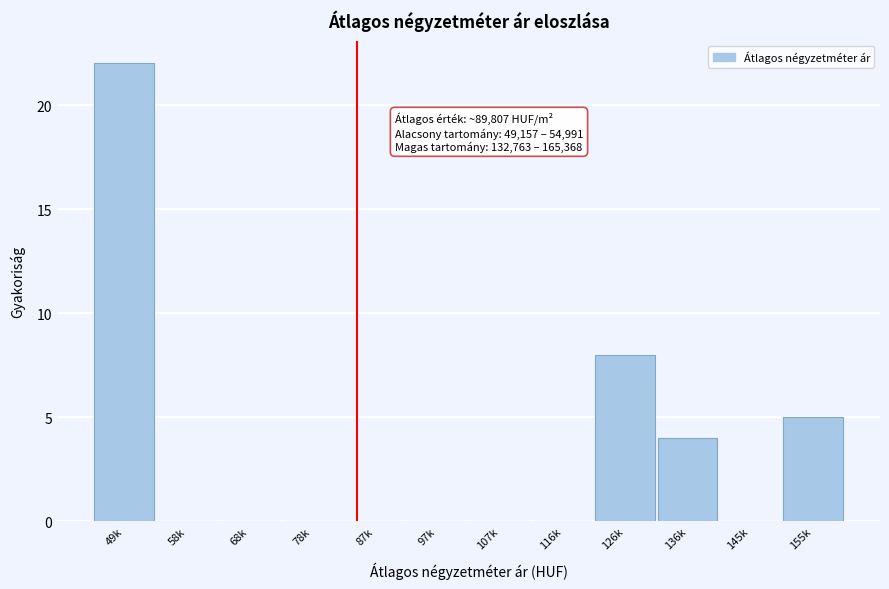

Reading left to right, list all the values displayed in this chart.

49k=22	58k=0	68k=0	78k=0	87k=0	97k=0	107k=0	116k=0	126k=8	136k=4	145k=0	155k=5